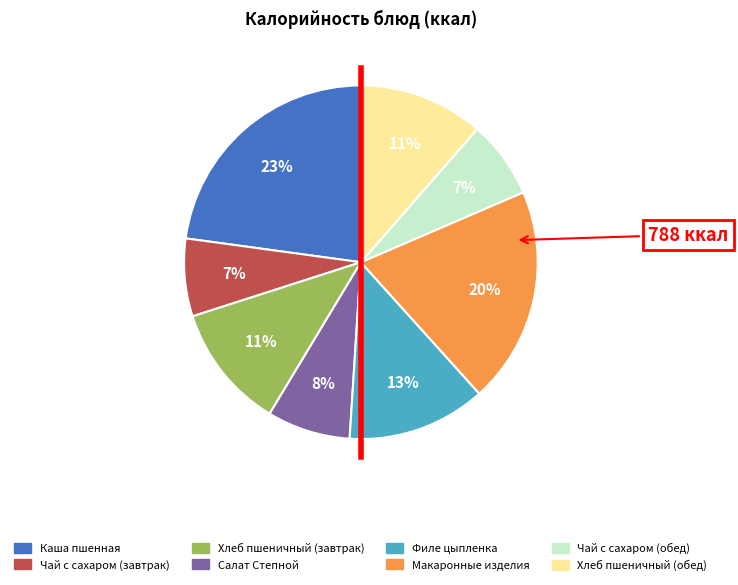

What percentage is the Чай с сахаром (завтрак) slice, to the nearest percent?

7%